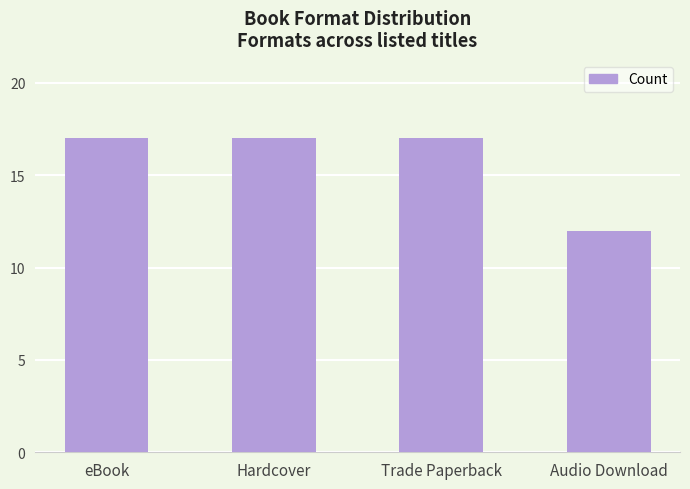

What is the maximum value shown in the chart?

17